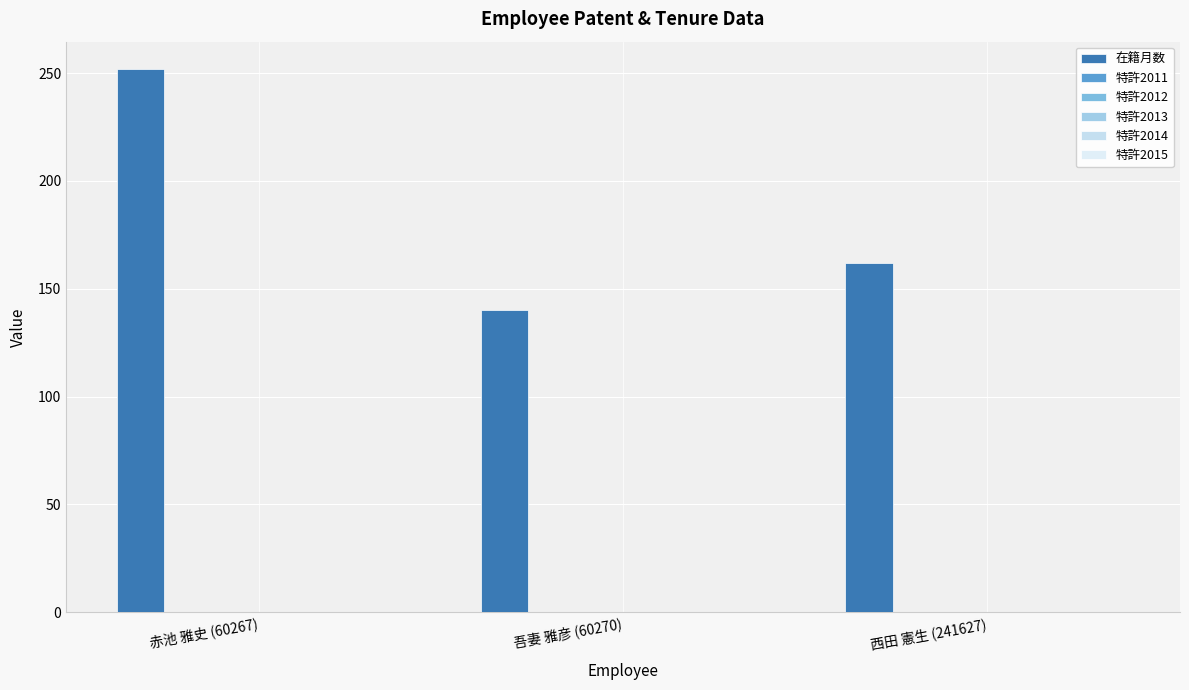

Reading left to right, extract all data points from this chart.

在籍月数: 赤池 雅史 (60267)=252	吾妻 雅彦 (60270)=140	西田 憲生 (241627)=162
特許2011: 赤池 雅史 (60267)=0	吾妻 雅彦 (60270)=0	西田 憲生 (241627)=0
特許2012: 赤池 雅史 (60267)=0	吾妻 雅彦 (60270)=0	西田 憲生 (241627)=0
特許2013: 赤池 雅史 (60267)=0	吾妻 雅彦 (60270)=0	西田 憲生 (241627)=0
特許2014: 赤池 雅史 (60267)=0	吾妻 雅彦 (60270)=0	西田 憲生 (241627)=0
特許2015: 赤池 雅史 (60267)=0	吾妻 雅彦 (60270)=0	西田 憲生 (241627)=0